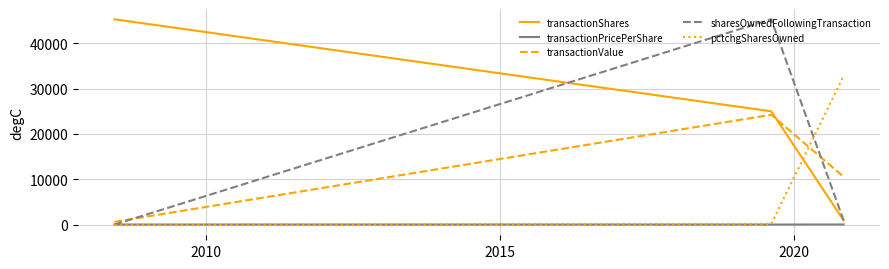

Which series has the largest total across all categories?

transactionShares